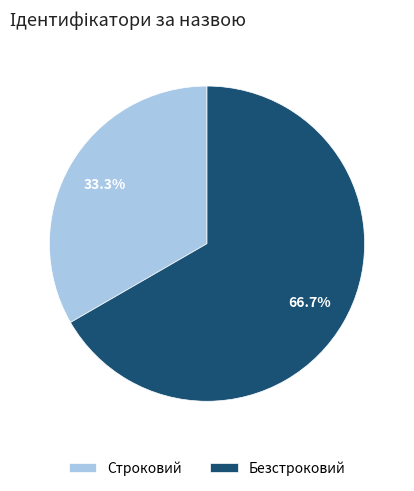

Does Строковий represent more than half of the total?

No